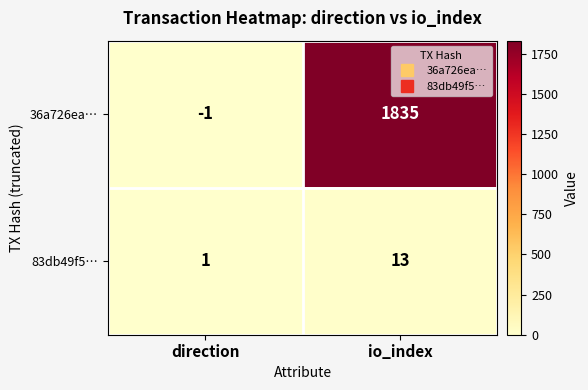

At direction, list the series in order from smallest to largest.

36a726ea…, 83db49f5…